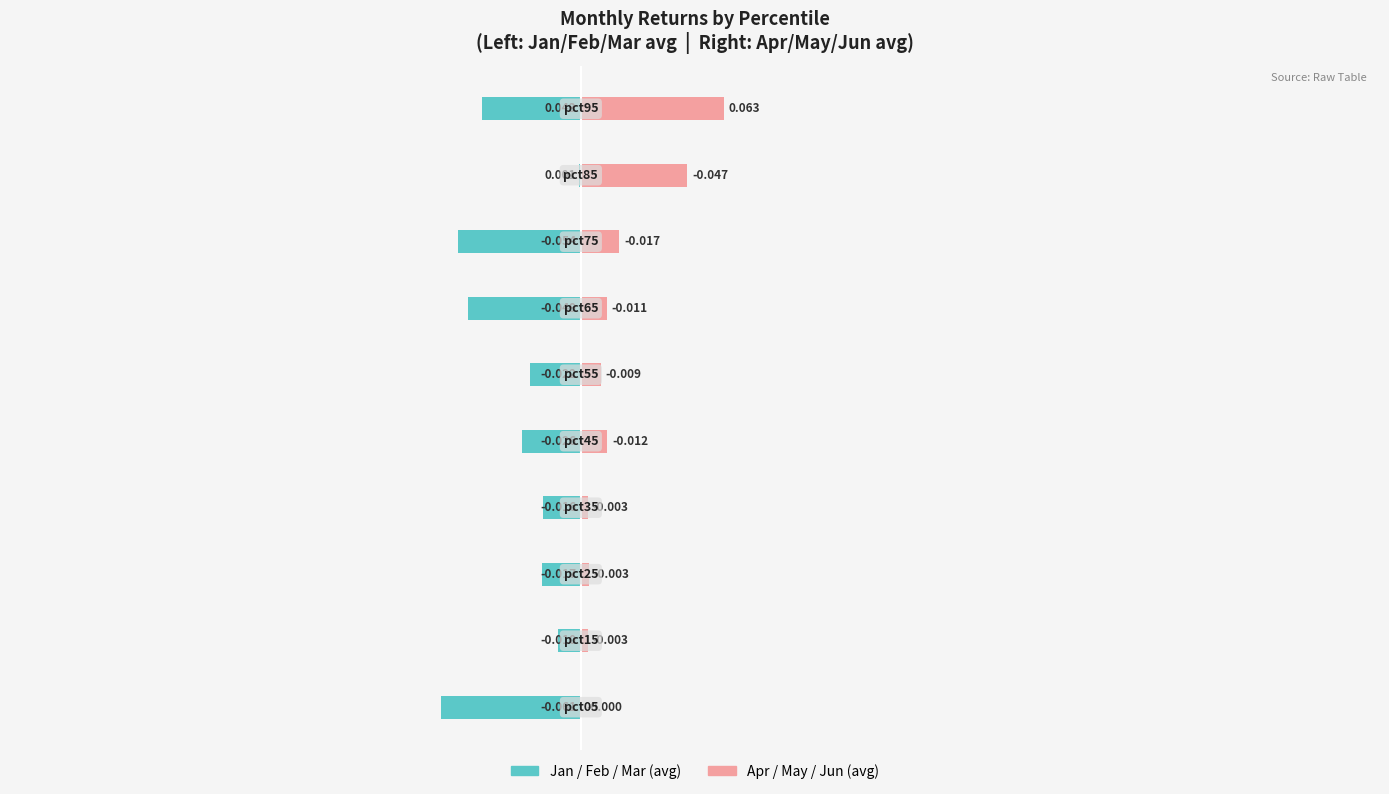

Between −0.2 and 9, which series saw the biggest shift?

Apr/May/Jun avg